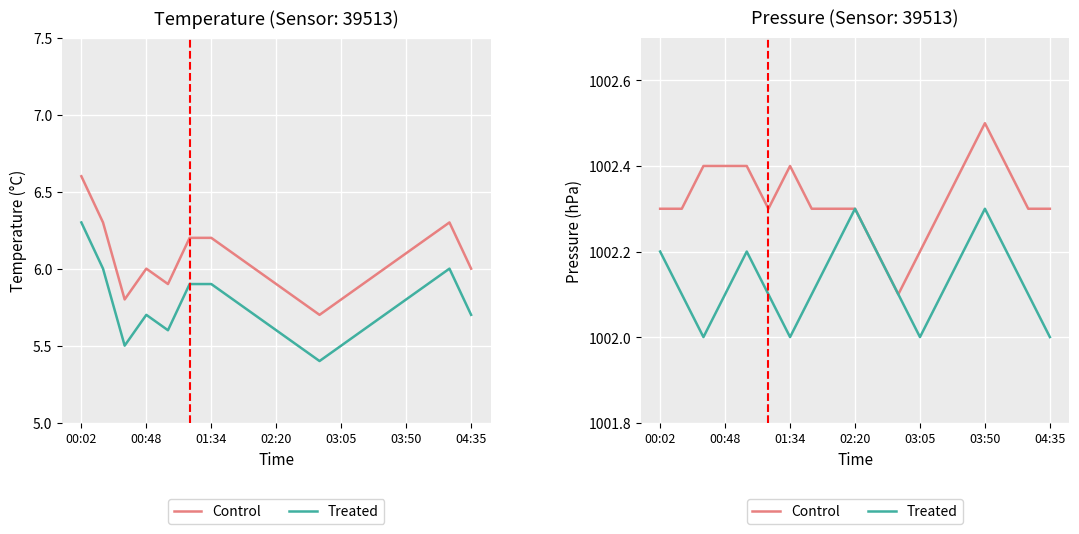

In Treated, how many points are higher than both neighbors (excluding endpoints)?

3